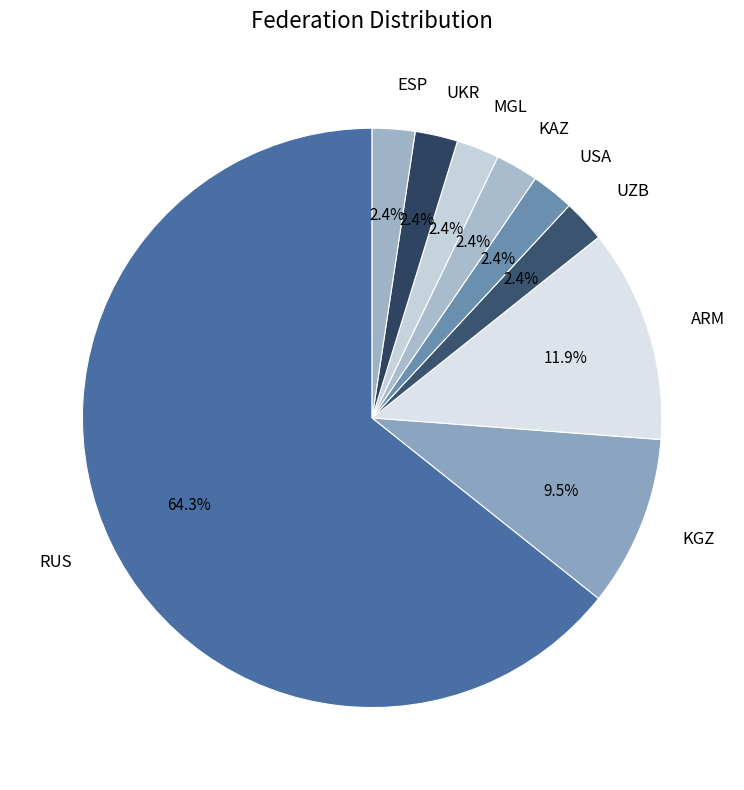

Combined, do ARM and UZB account for over 50%?

No